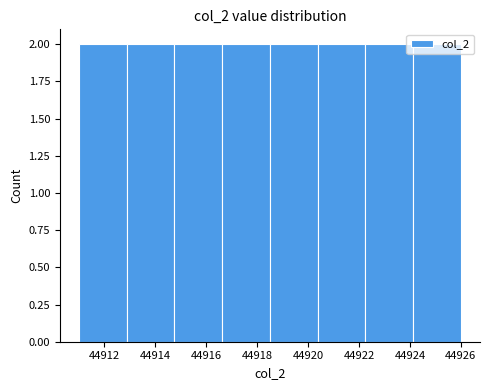

What is the height of the bar covering 44914.8 to 44916.6 on the x-axis? Neither the bar edges nor the heights are printed on the chart, so give them approximately, as read against the axes.

2